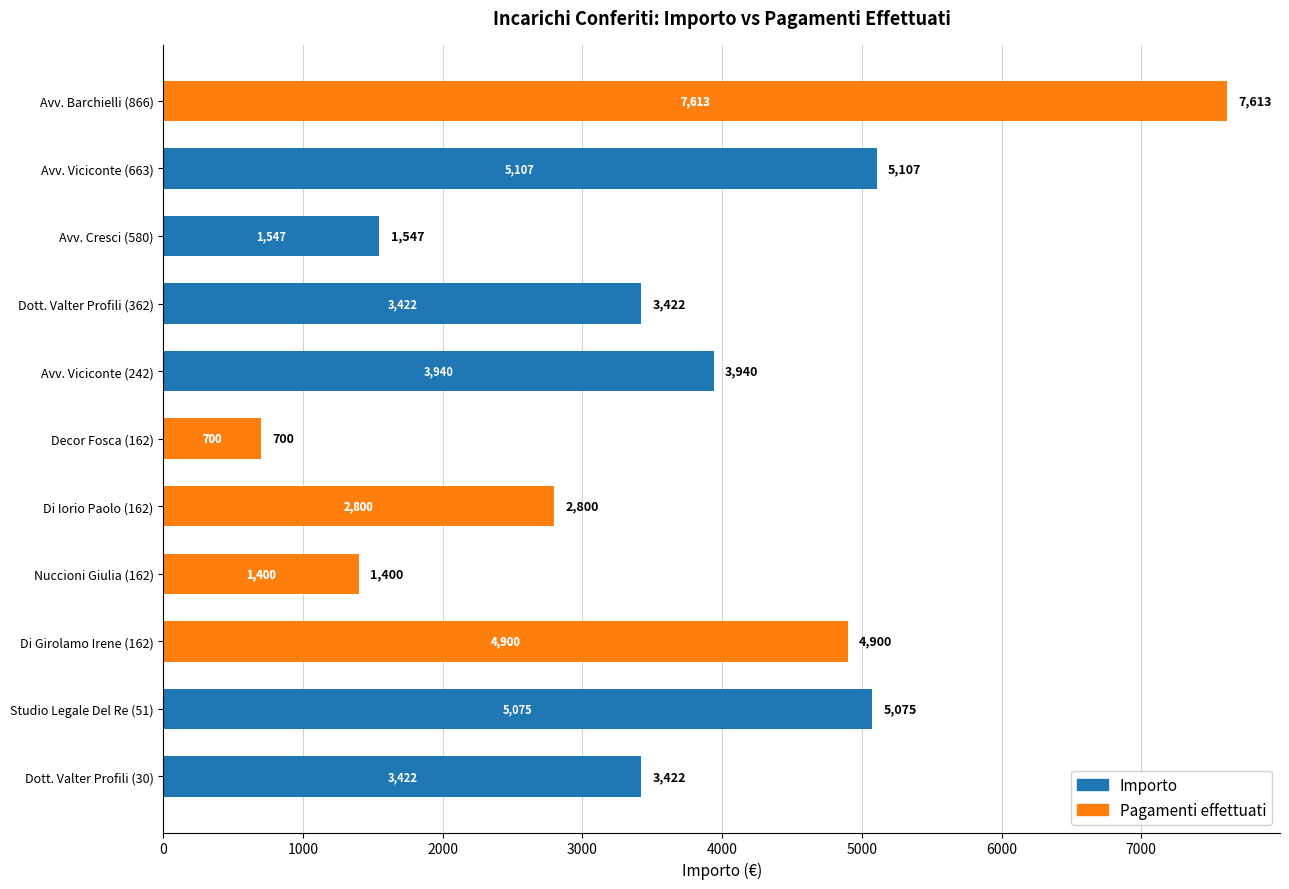

Is the value of Pagamenti effettuati at Avv. Viciconte (242) greater than the value of Importo at Avv. Cresci (580)?

No